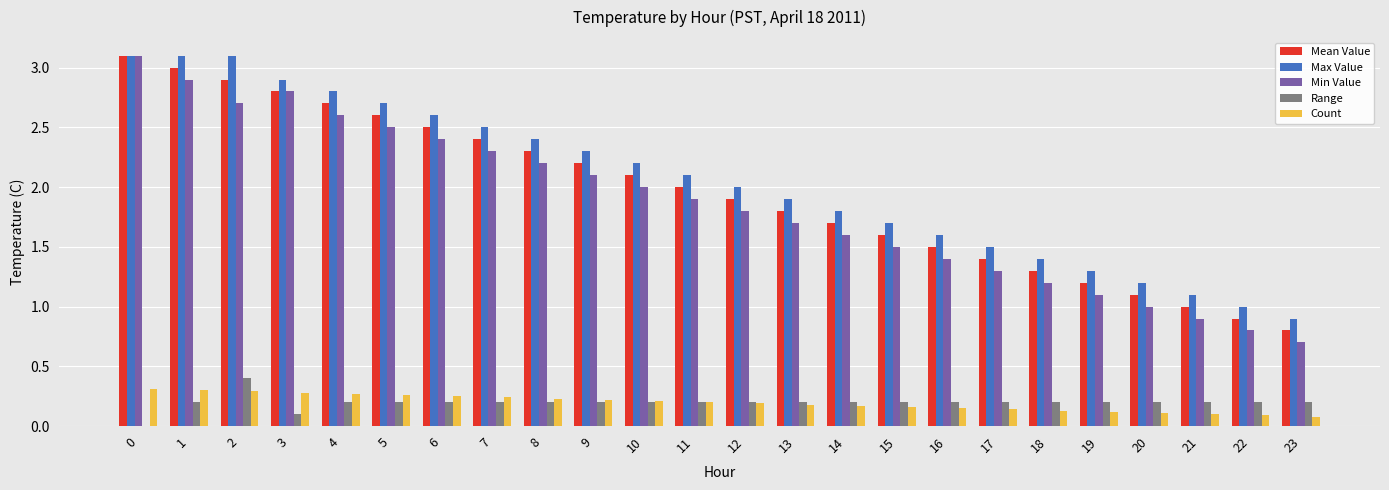

Are the bars horizontal?

No